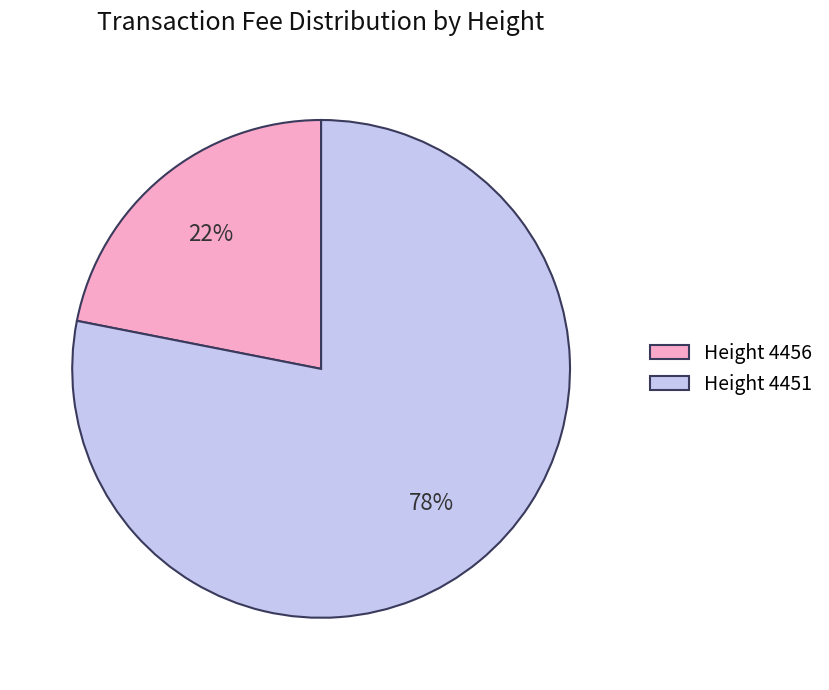

Which slice is the smallest?

Height 4456